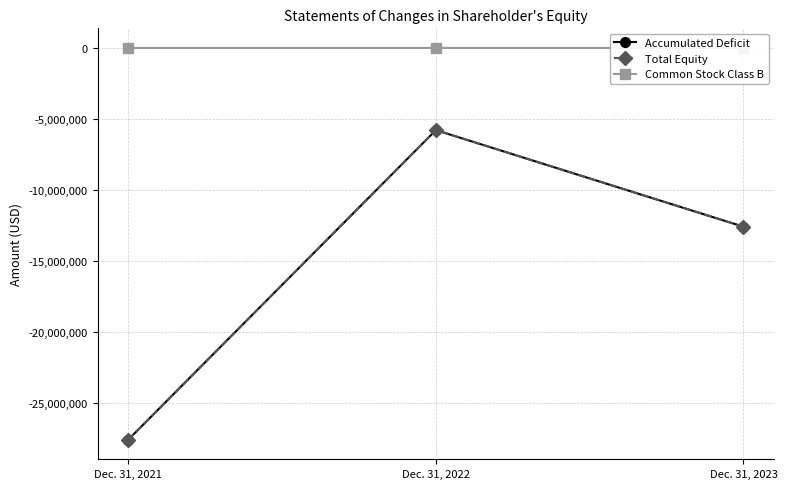

Does the chart display data point markers on the line(s)?

Yes